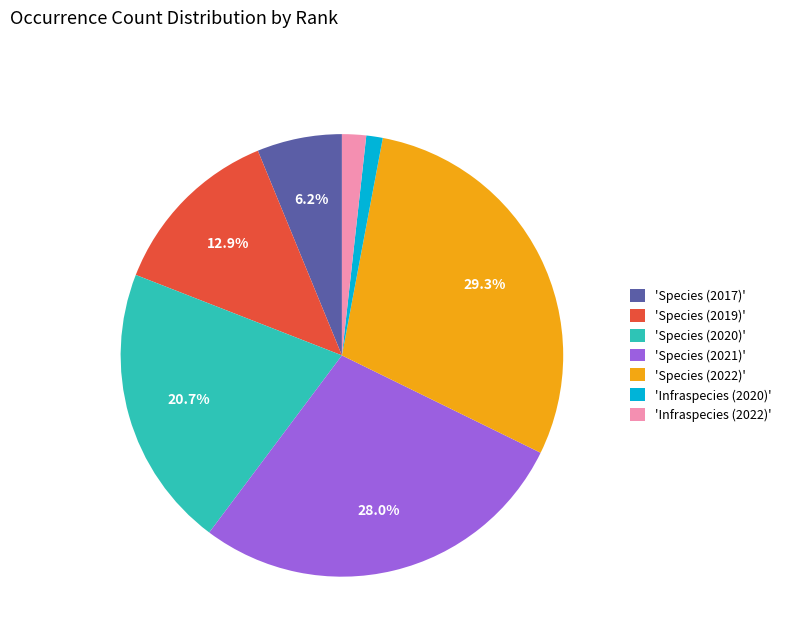

To the nearest percent, what is the average slice percentage?

14%